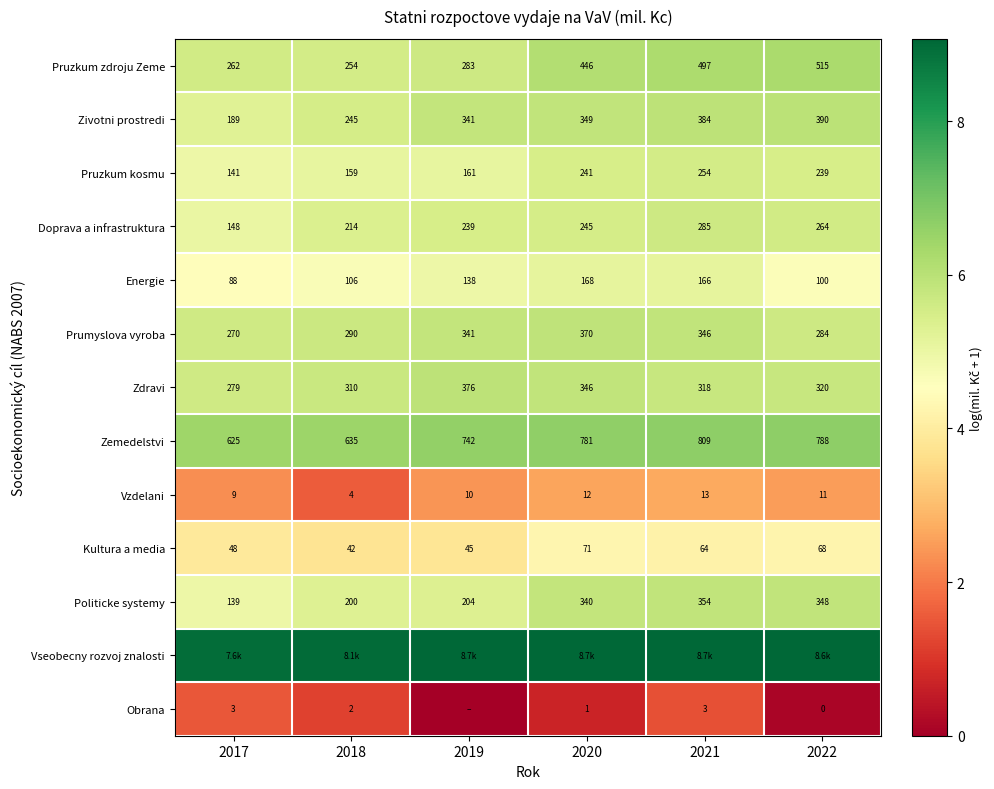

What is the total value across all series at 2018?

64.9